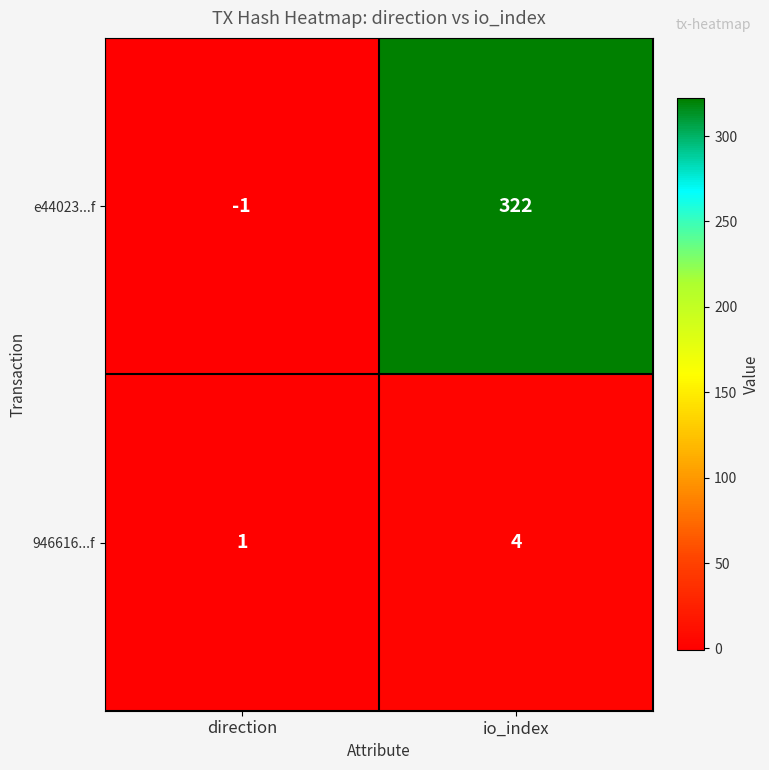

True or false: e44023...f has a value of 322 at io_index.

True